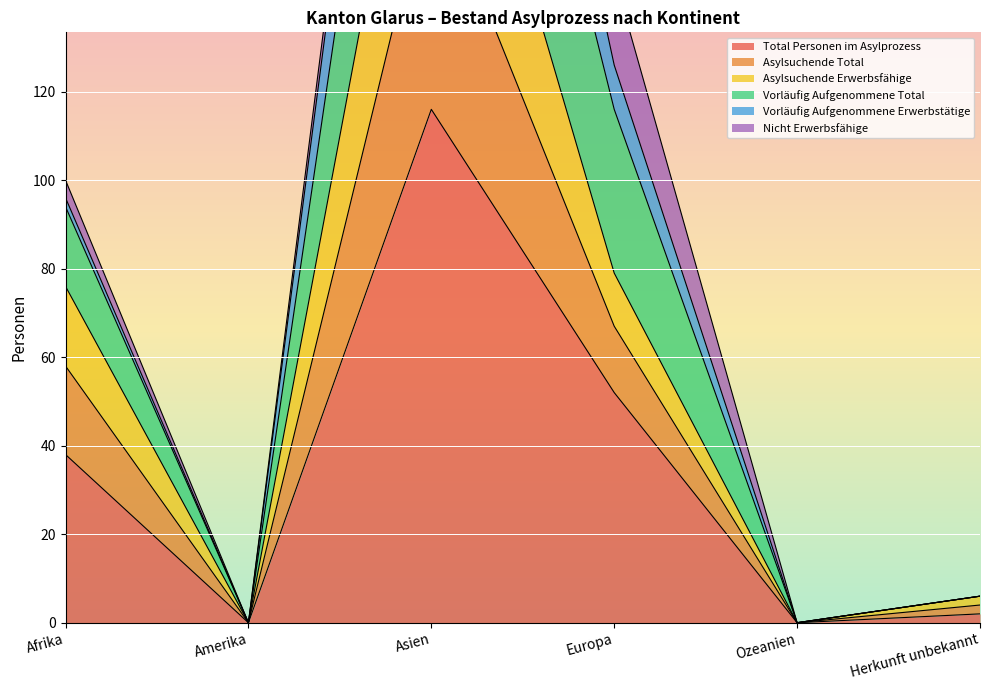

What is the maximum value for Total Personen im Asylprozess?

116